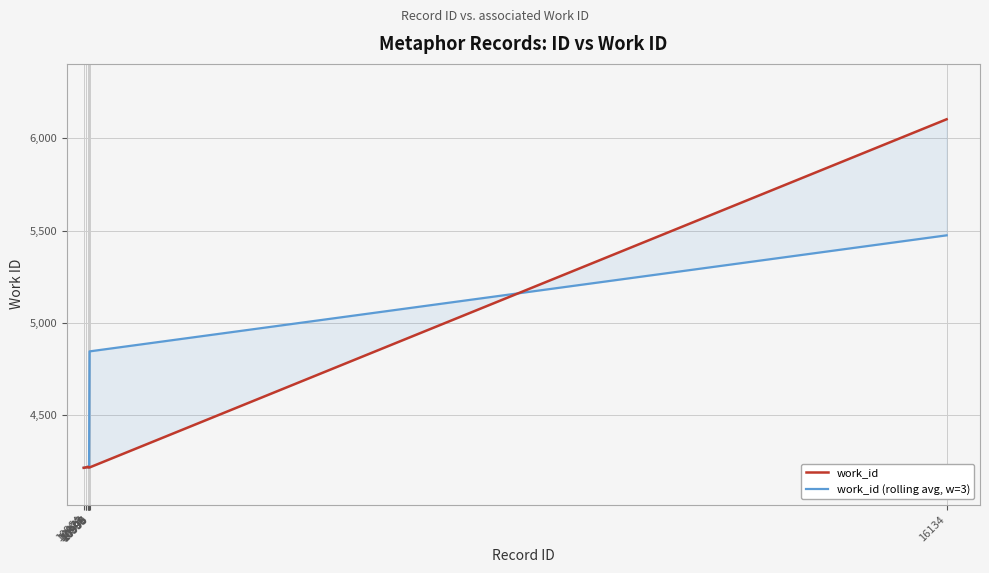

How many lines are shown in the chart?

2